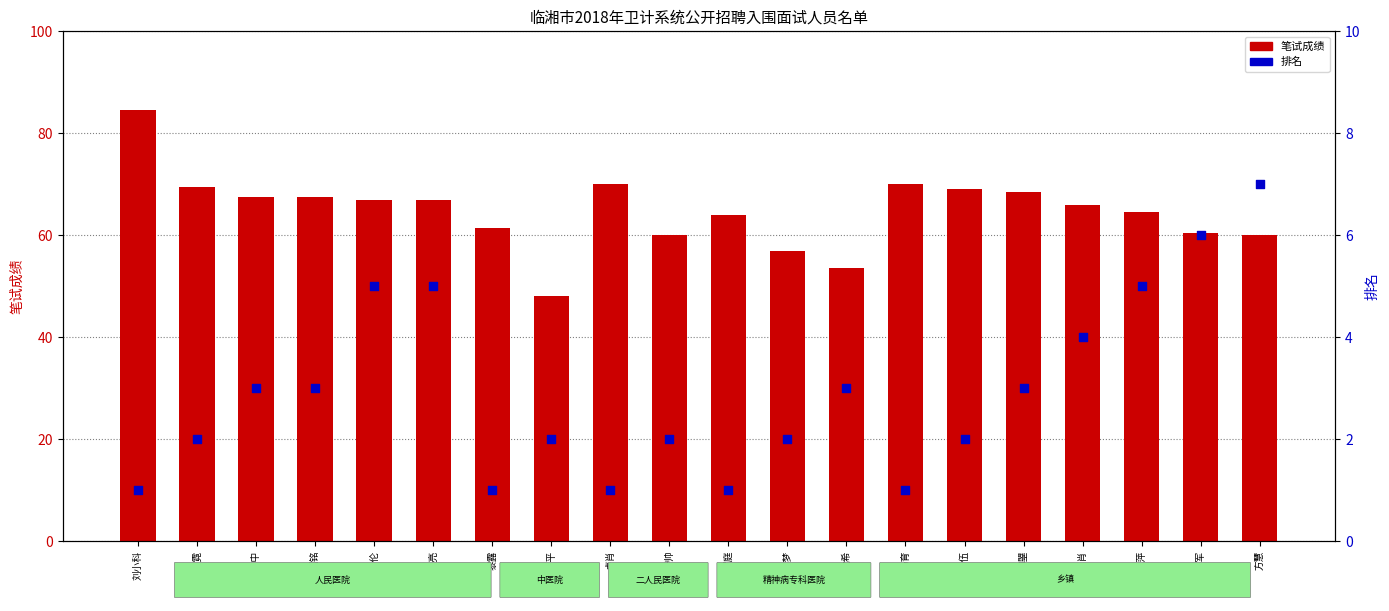

Which series reaches the minimum Y coordinate?

排名